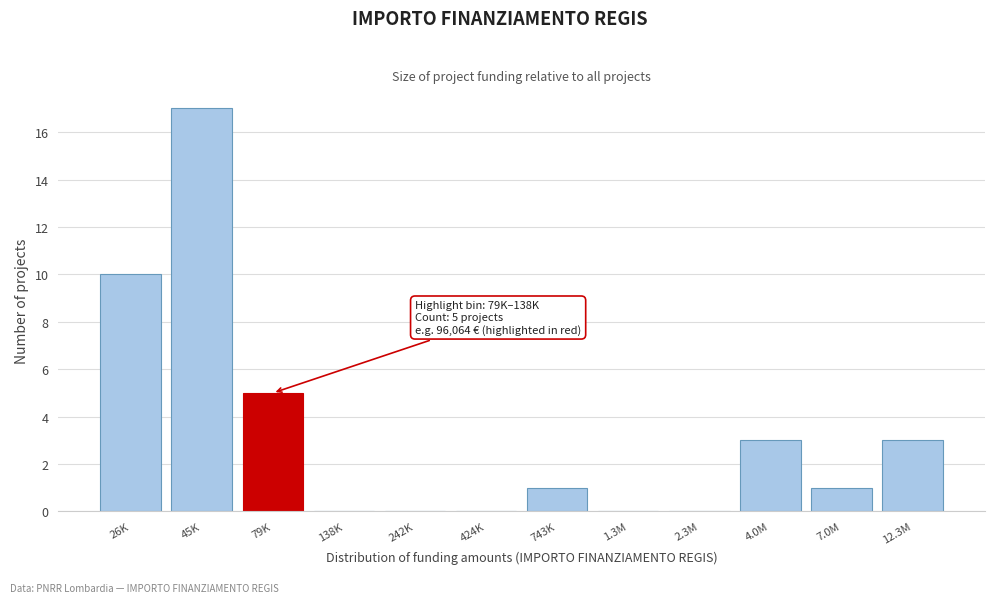

Reading left to right, list all the values displayed in this chart.

26K=10	45K=17	79K=5	138K=0	242K=0	424K=0	743K=1	1.3M=0	2.3M=0	4.0M=3	7.0M=1	12.3M=3